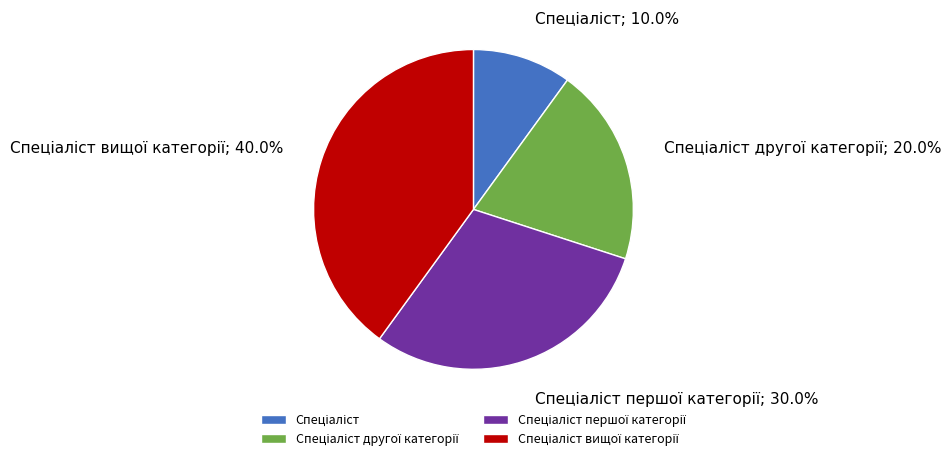

Does any single category account for the majority?

No